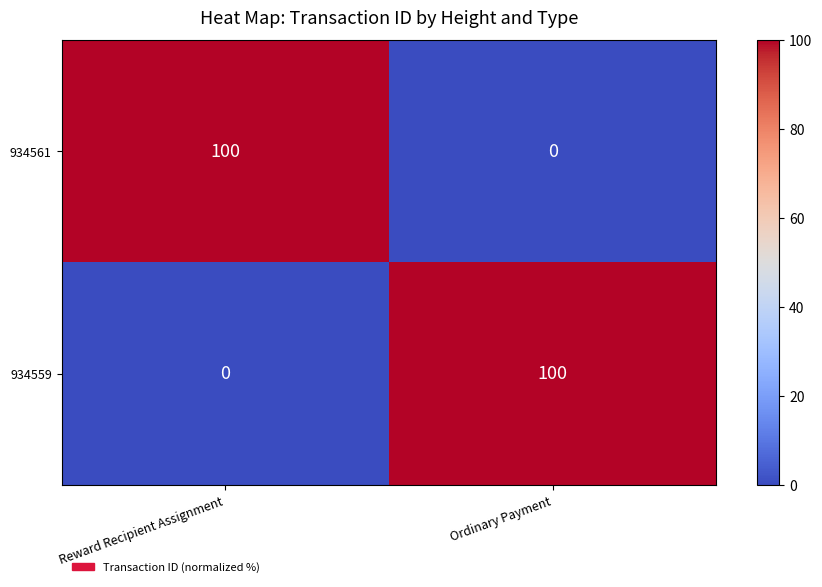

How many data points does each series have?

2